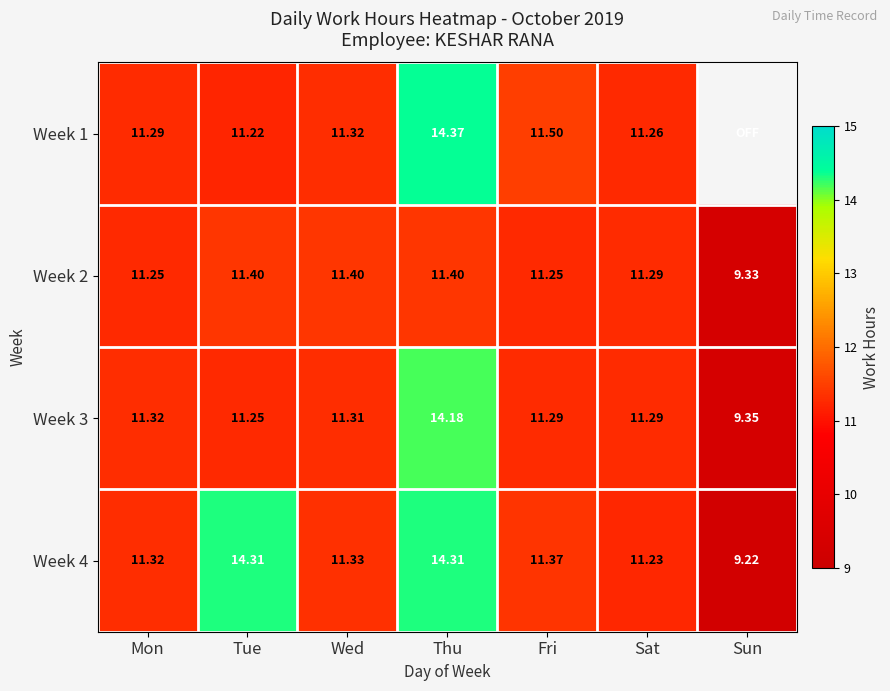

What is the difference between the second highest and second lowest values in the Week 2 series?

0.2